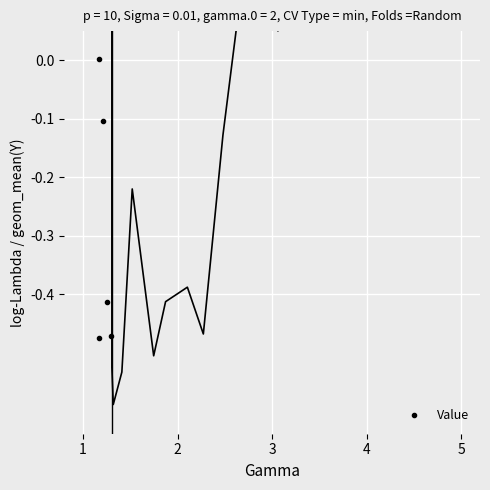

Reading left to right, extract all data points from this chart.

0.8	-0.5	0.0	-0.1	-0.4	-0.5